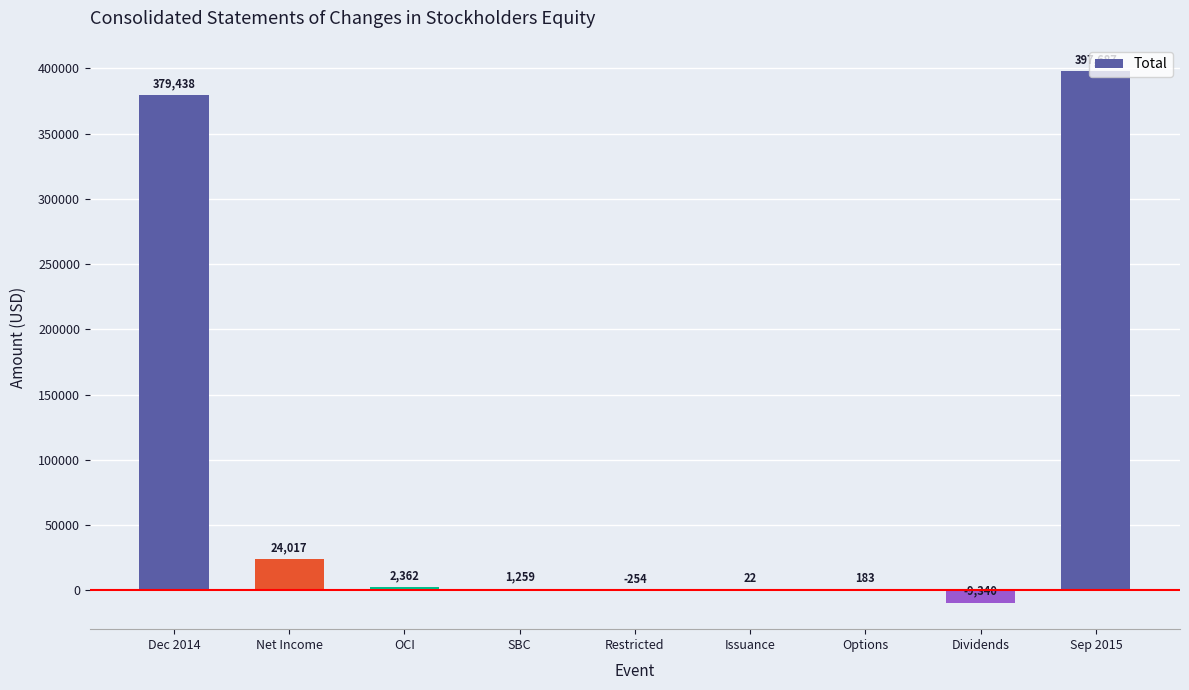

What is the maximum value shown in the chart?

397687